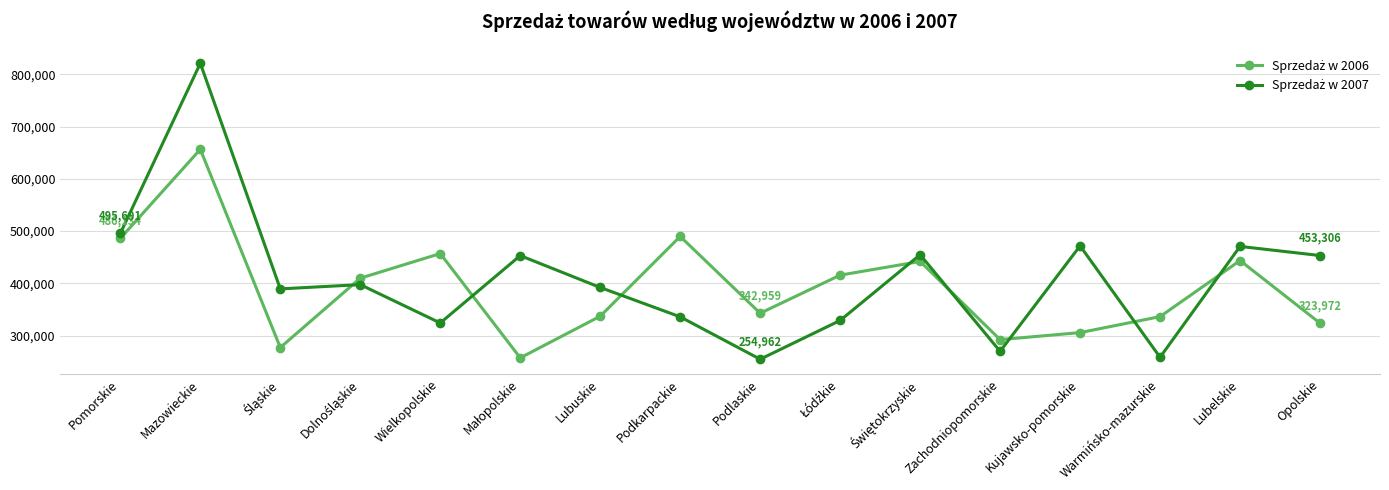

How many lines are shown in the chart?

2